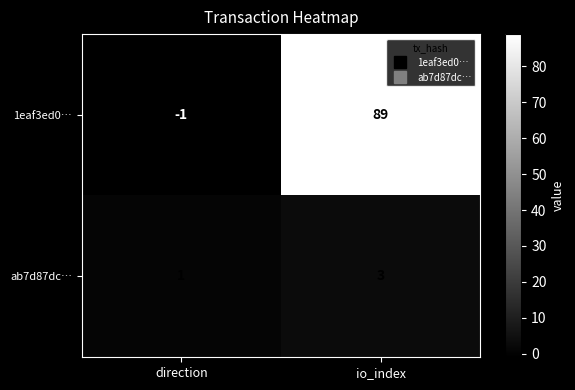

How many data points in 1eaf3ed0… are less than 89?

1